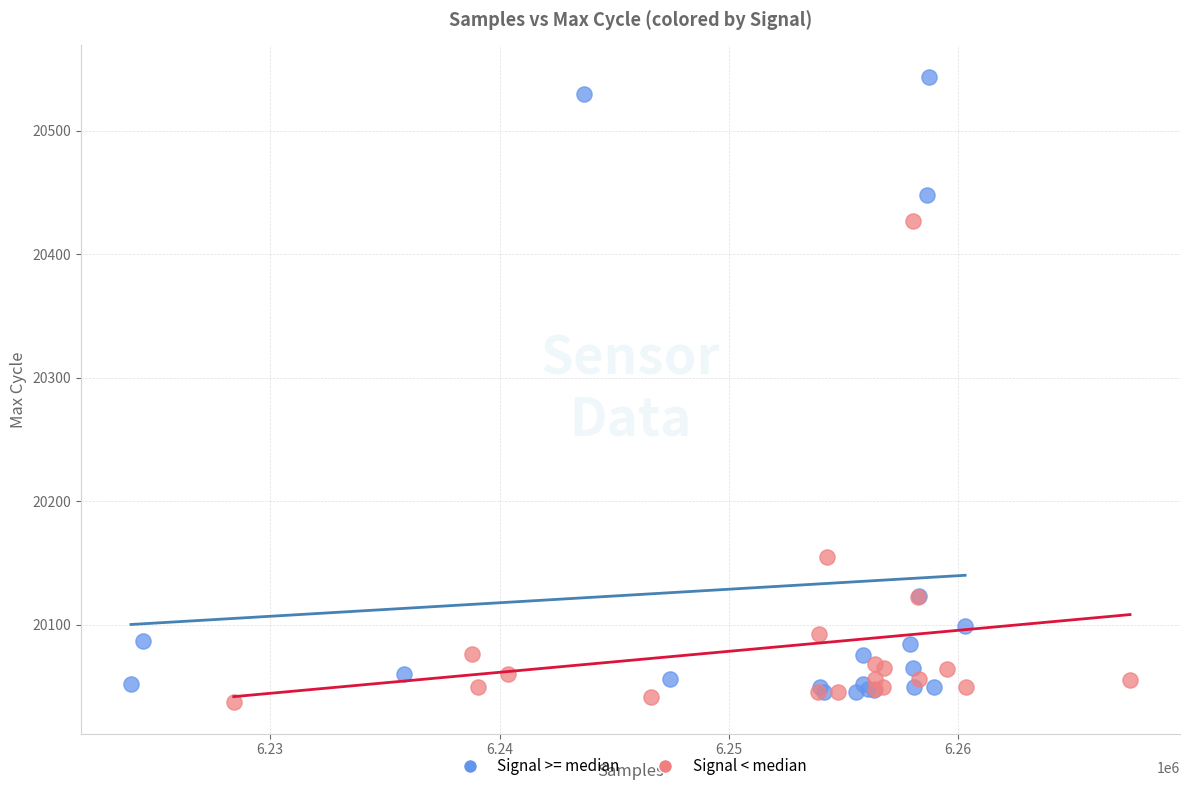

Which series has the widest spread of Y values?

Signal >= median